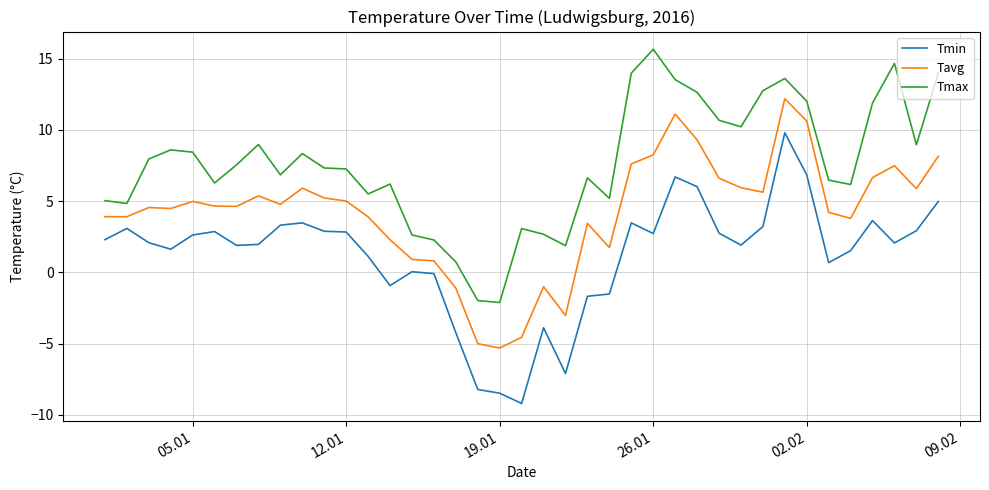

In Tavg, how many points are higher than both neighbors (excluding endpoints)?

9